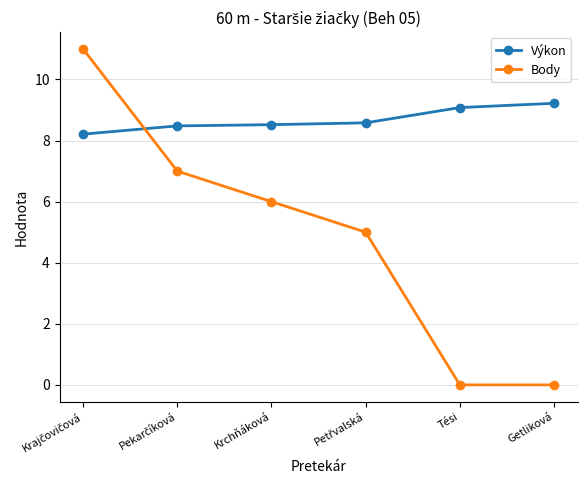

True or false: Výkon and Body intersect in this chart.

True